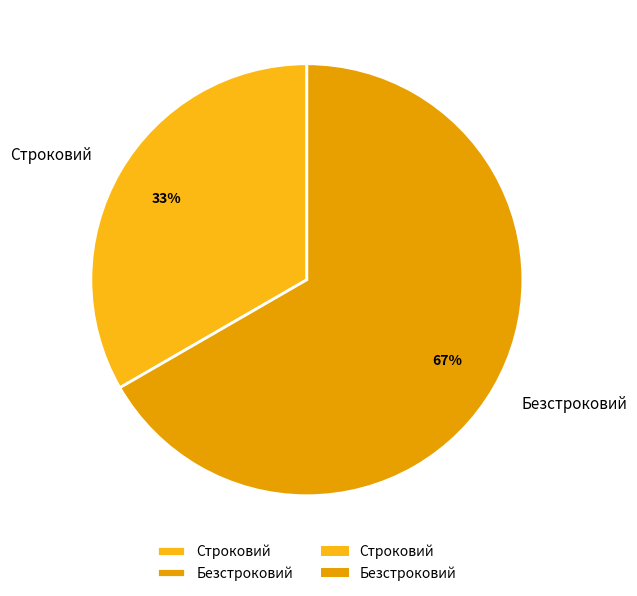

The Строковий slice represents 33% of the pie. True or false?

True